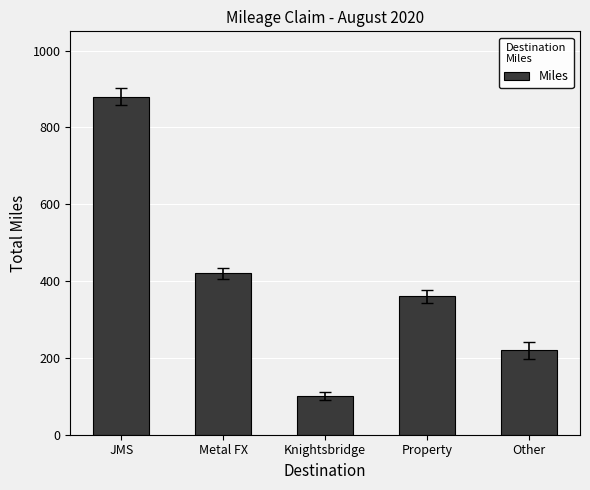

What is the value of the 5th bar from the left?

220